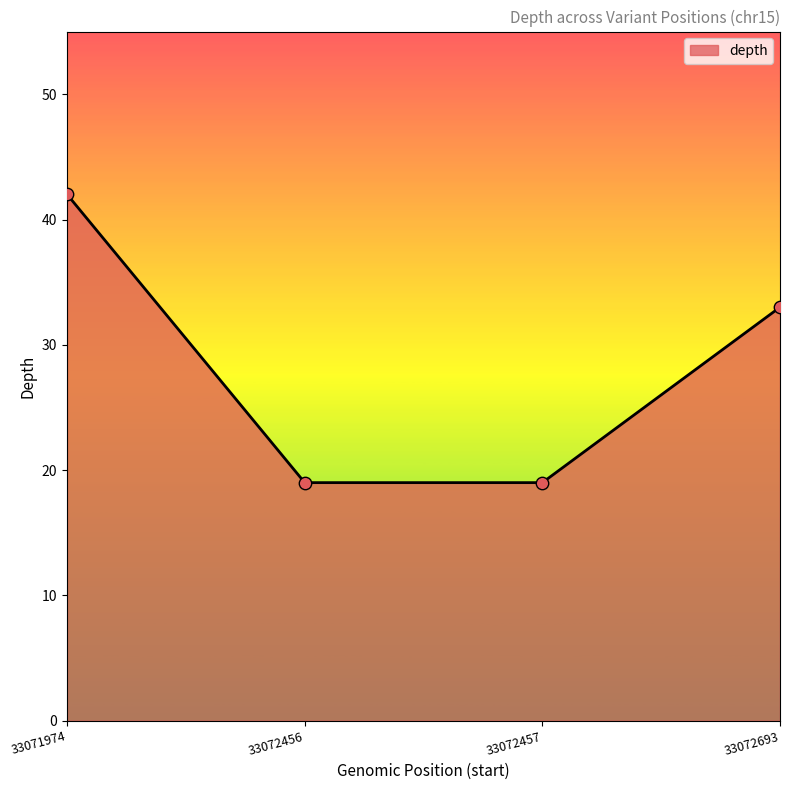

What is the change in value from 33072456 to 33072693?

+14